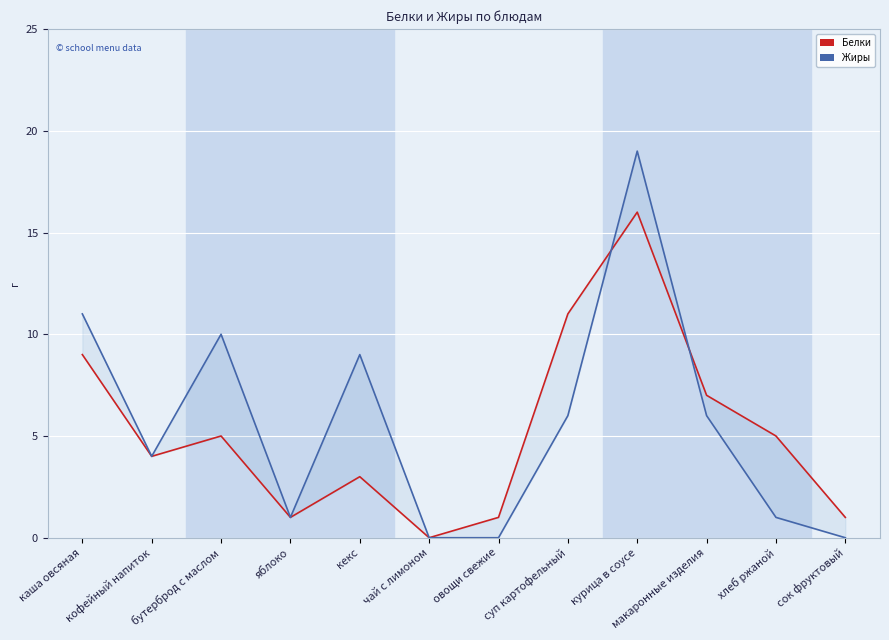

In Жиры, how many points are lower than both neighbors (excluding endpoints)?

2